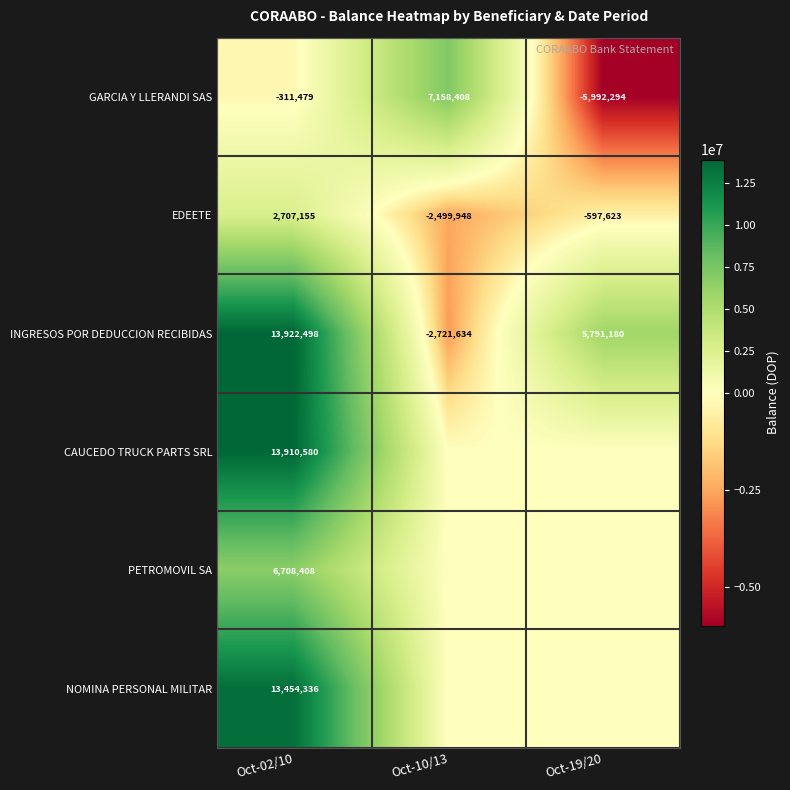

What is the total value across all series at Oct-19/20?

-798736.5